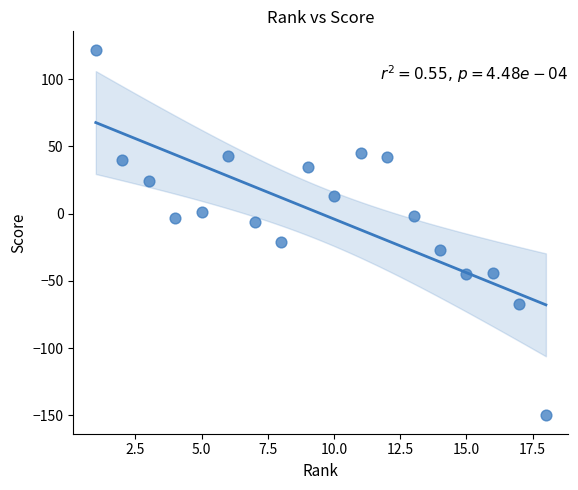

What is the range of X values (max minus min)?

17